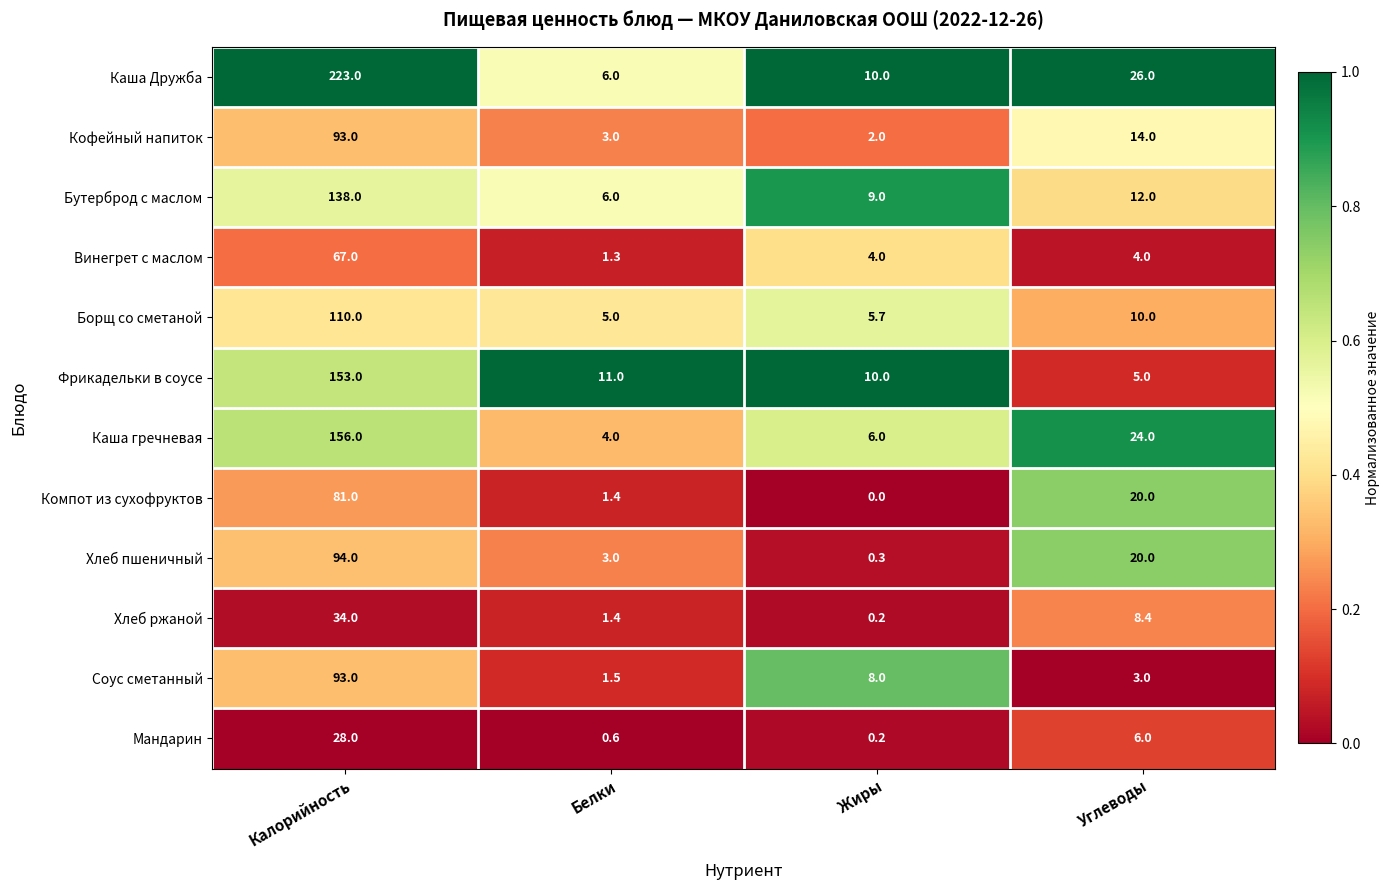

Which series has the largest total across all categories?

Каша Дружба